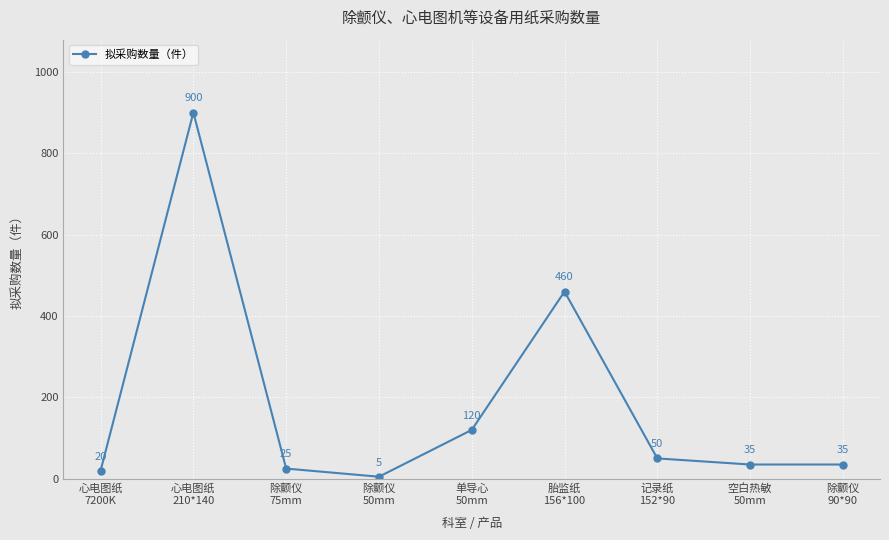

How many lines are shown in the chart?

1